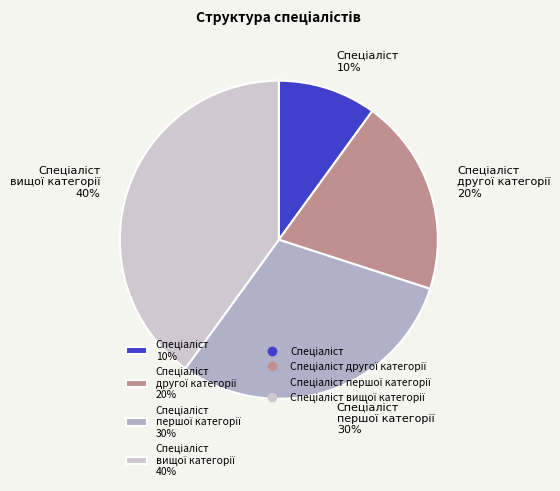

Is there a majority slice in this chart?

No